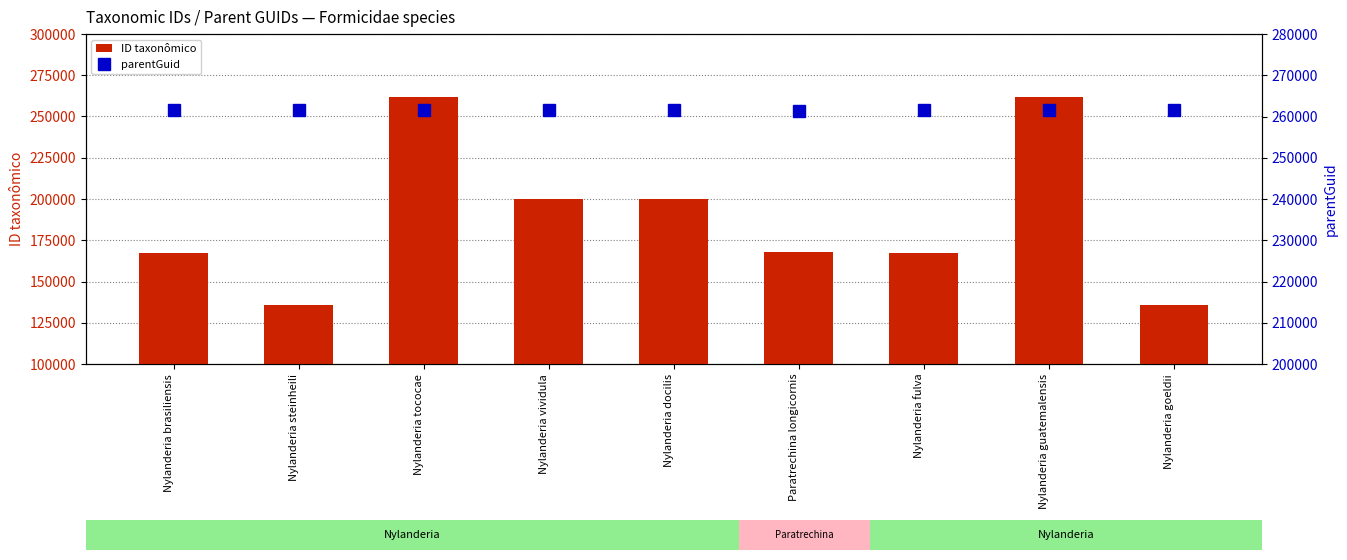

What is the sum of the ID taxonômico values at Nylanderia goeldii and Nylanderia fulva?

303119